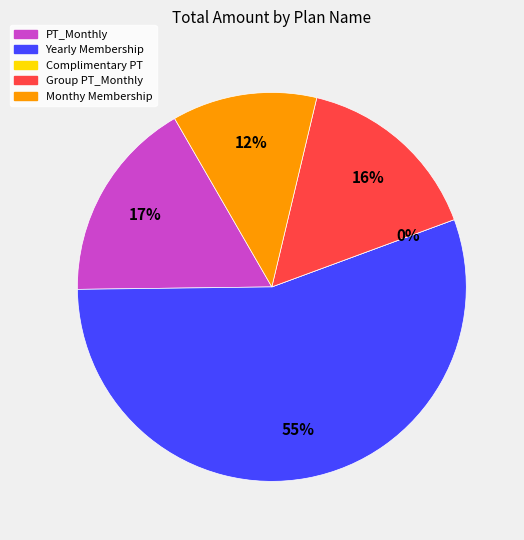

Is Yearly Membership the majority of the pie?

Yes